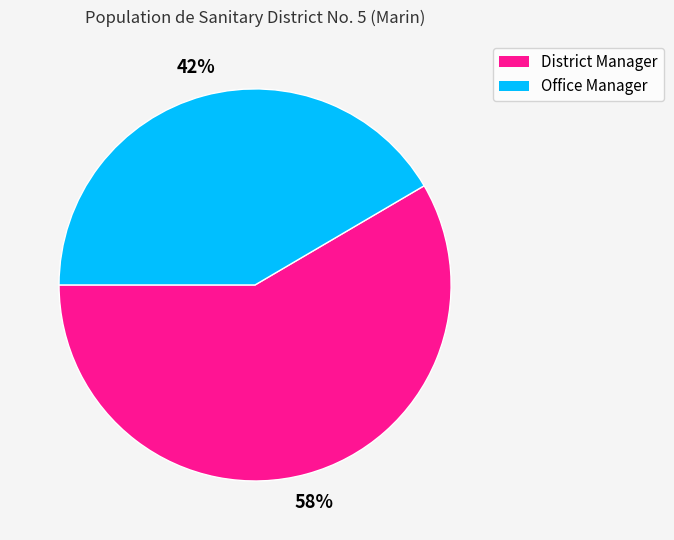

To the nearest percent, what portion does District Manager represent?

58%